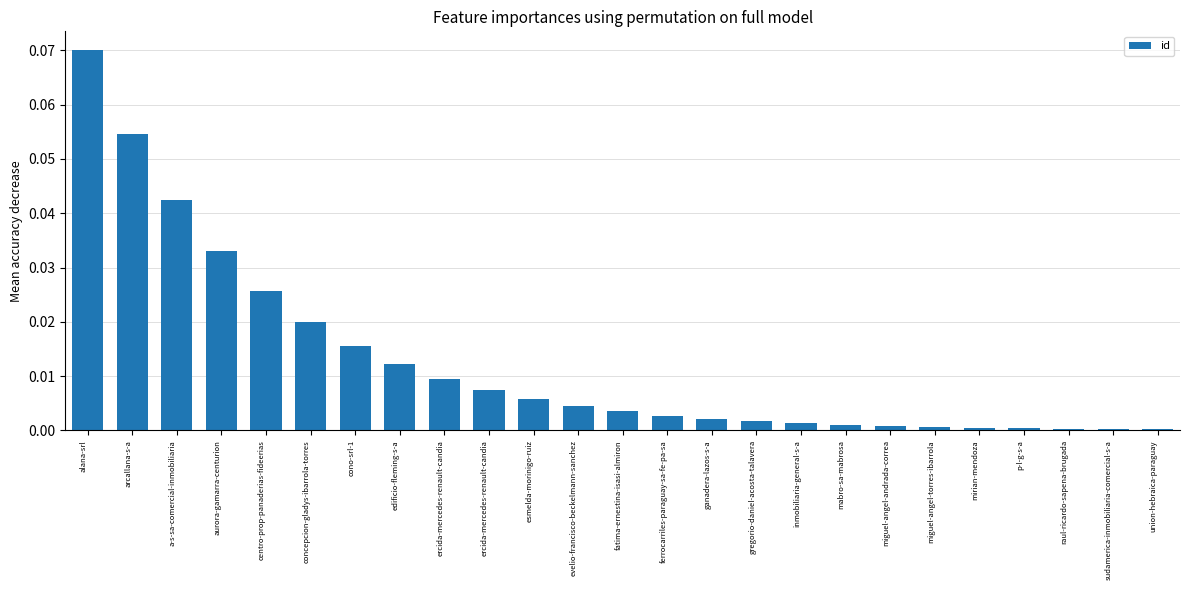

List the labels in order of value, smallest first.

union-hebraica-paraguay, sudamerica-inmobiliaria-comercial-s-a, raul-ricardo-sapena-brugada, p-l-g-s-a, mirian-mendoza, miguel-angel-torres-ibarrola, miguel-angel-andrada-correa, mabro-sa-mabrosa, inmobiliaria-general-s-a, gregorio-daniel-acosta-talavera, ganadera-lazos-s-a, ferrocarriles-paraguay-sa-fe-pa-sa, fatima-ernestina-isasi-almiron, evelio-francisco-beckelmann-sanchez, esmelda-morinigo-ruiz, ercida-mercedes-renault-candia, ercida-mercedes-renault-candia, edificio-fleming-s-a, cono-srl-1, concepcion-gladys-ibarrola-torres, centro-prop-panaderias-fideerias, aurora-gamarra-centurion, a-s-sa-comercial-inmobiliaria, arcallana-s-a, alana-srl